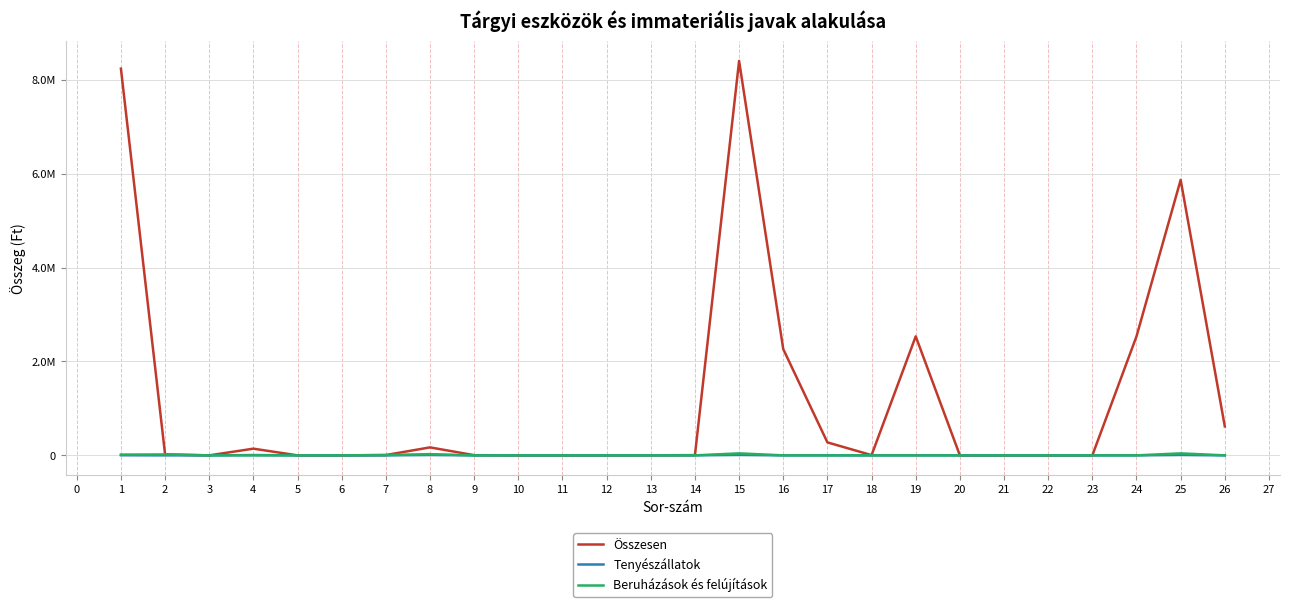

What is the difference between the maximum and minimum values in the Összesen series?

8404628